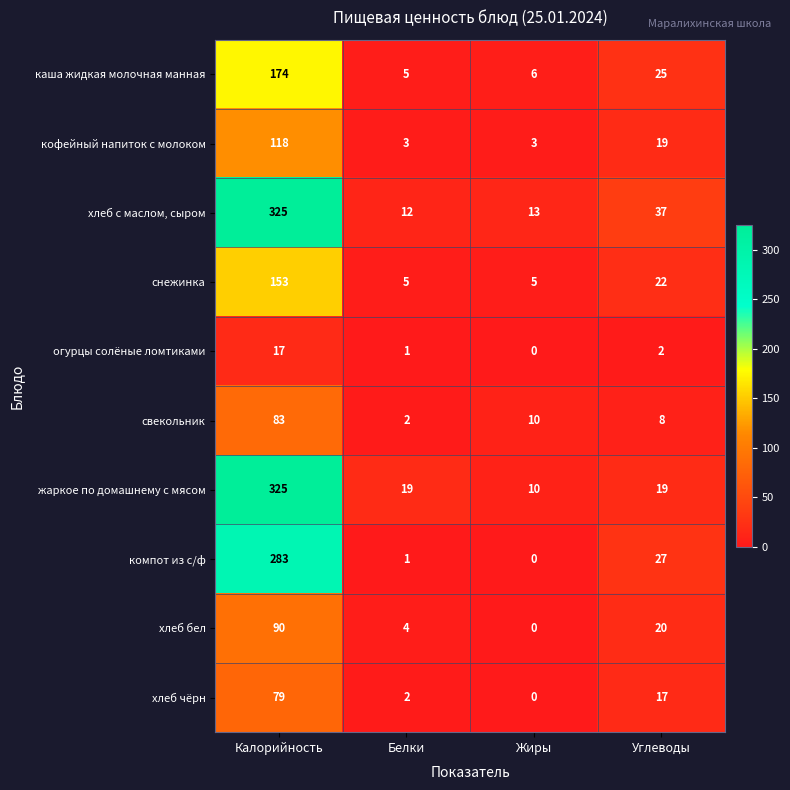

Where does the хлеб с маслом, сыром series first go above 37?

Калорийность